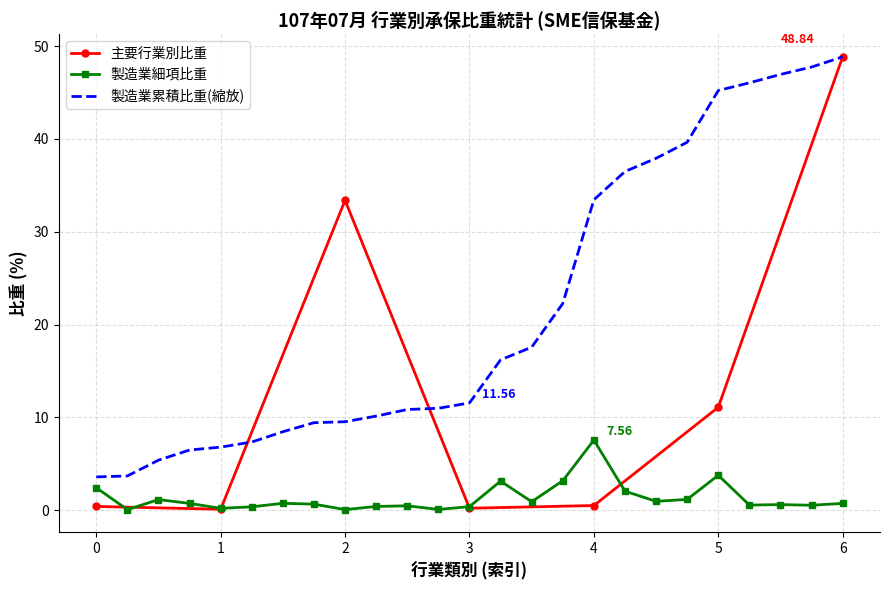

What is the difference between the maximum and minimum values?

48.7